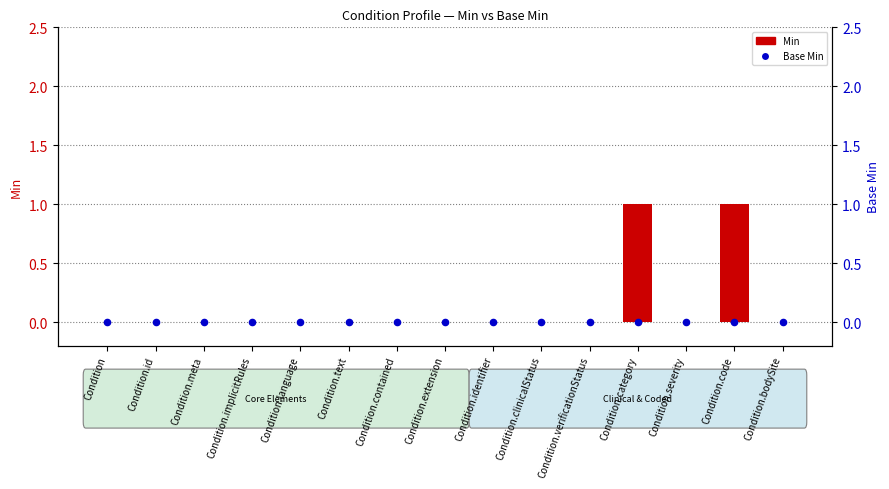

Which series contains the highest Y value?

Min